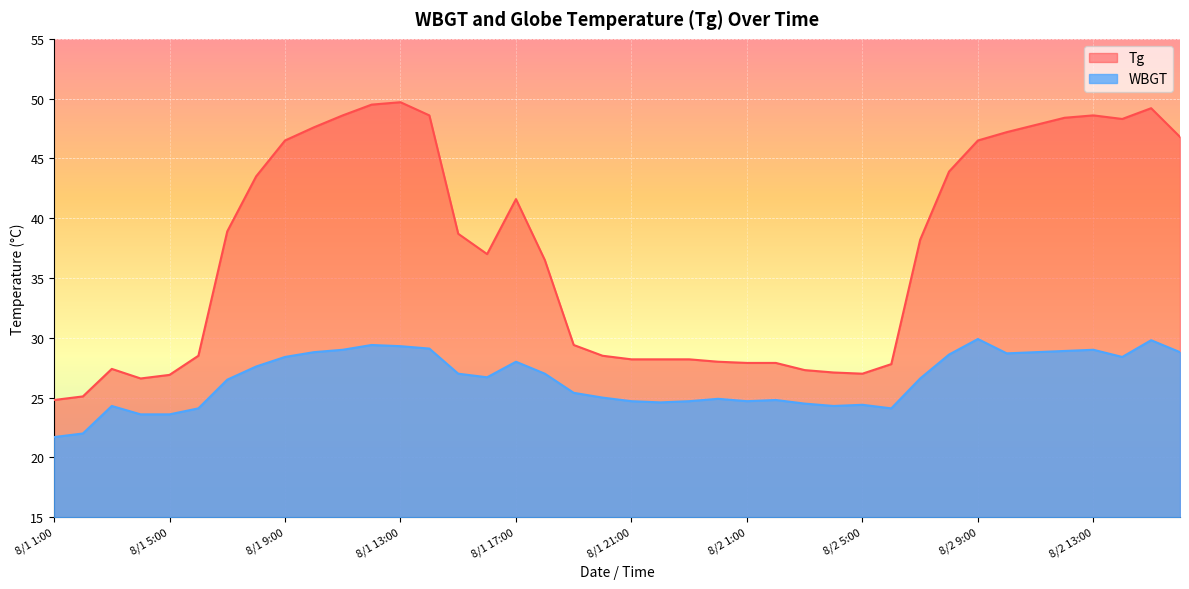

What is the difference between the maximum and second lowest values in the Tg series?

24.6